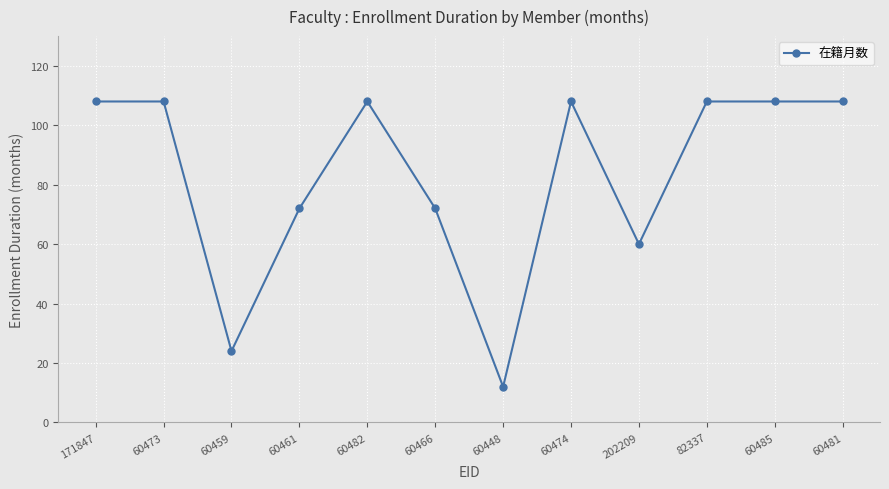

Does the chart have visible grid lines?

Yes